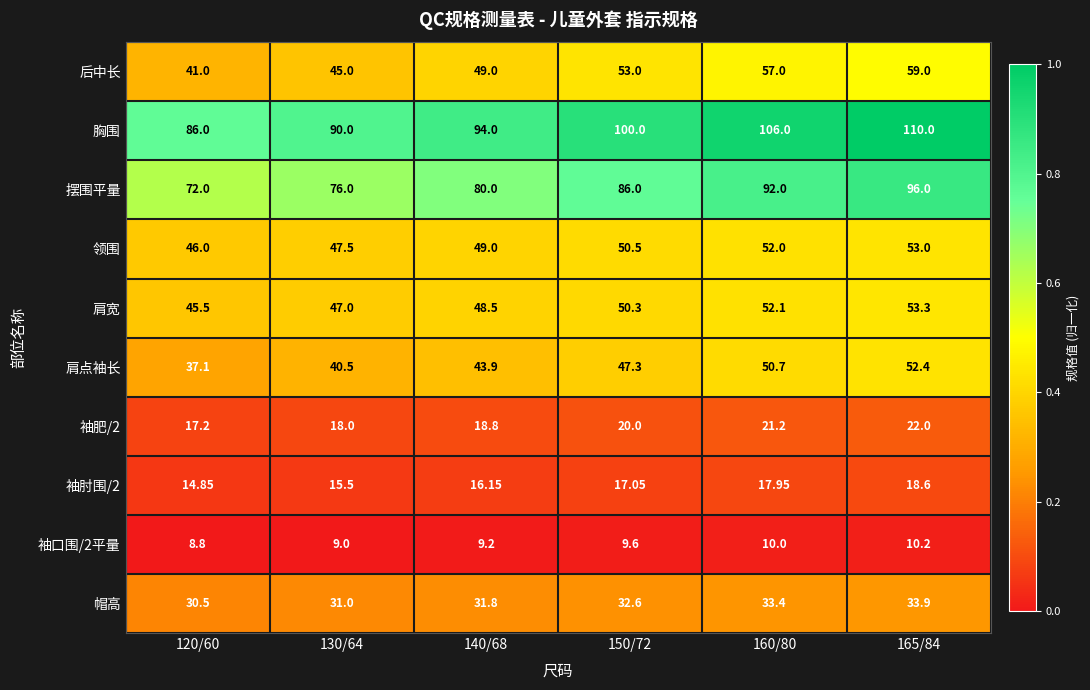

Is the value of 胸围 at 130/64 greater than the value of 领围 at 165/84?

Yes